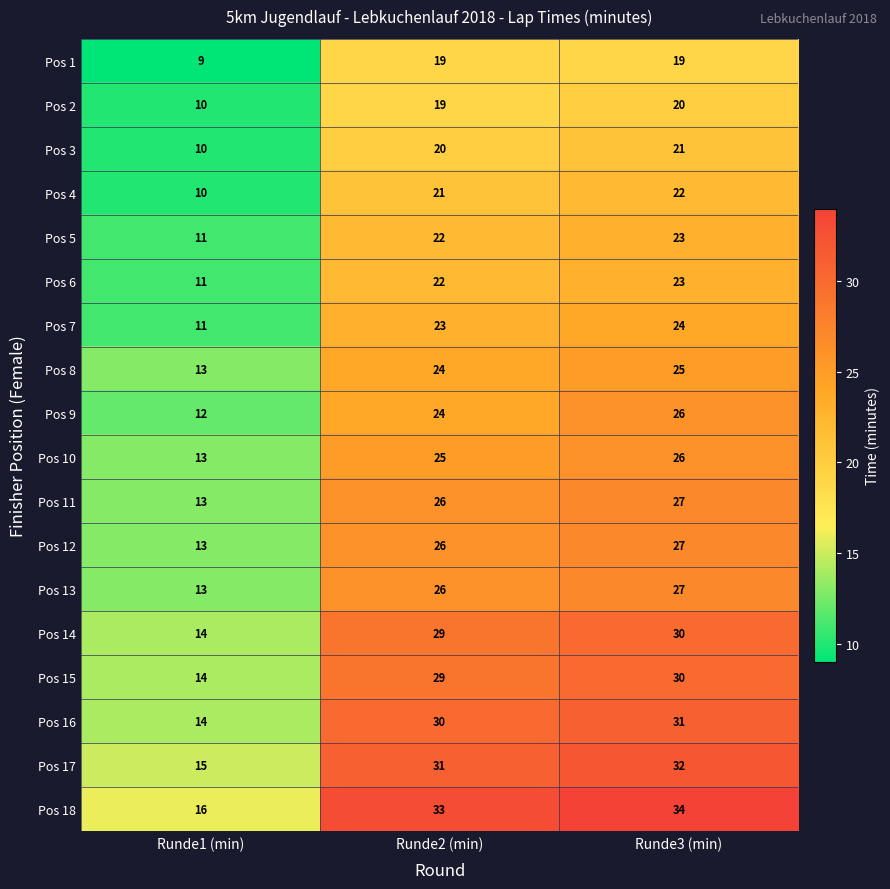

Rank the categories by Pos 2 value from highest to lowest.

Runde3 (min), Runde2 (min), Runde1 (min)